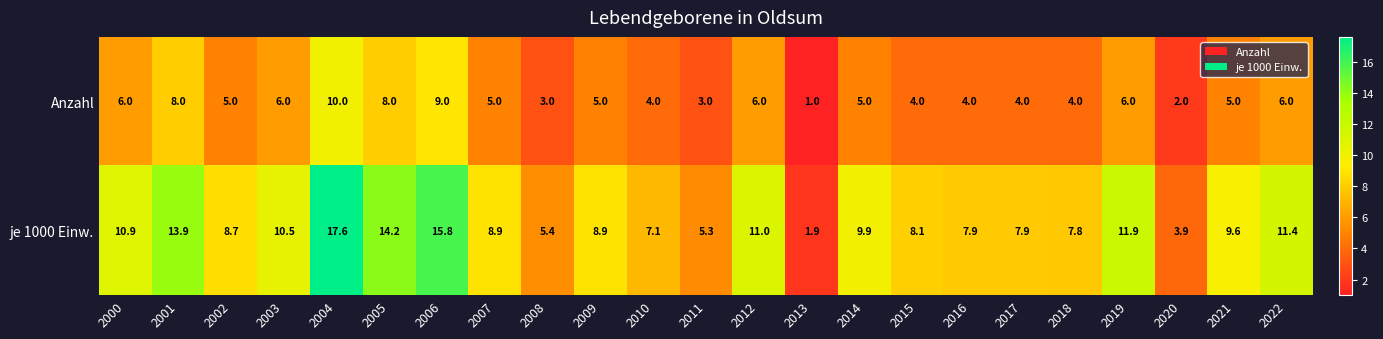

Read the Anzahl value at 2014.

5.0